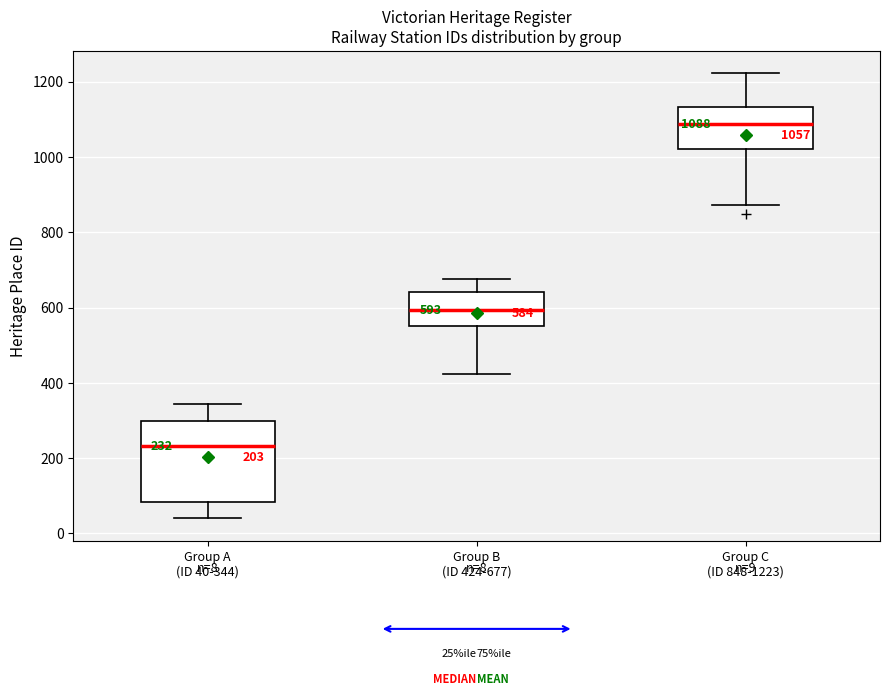

Which box's median line is the highest?

Group C (ID 848-1223)